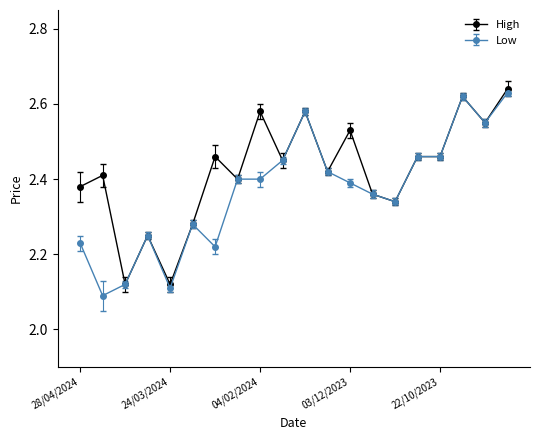

Which series has the largest total across all categories?

High